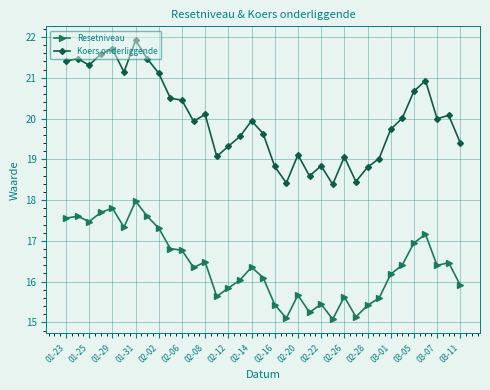

List the series in order of their peak value, highest first.

Koers onderliggende, Resetniveau